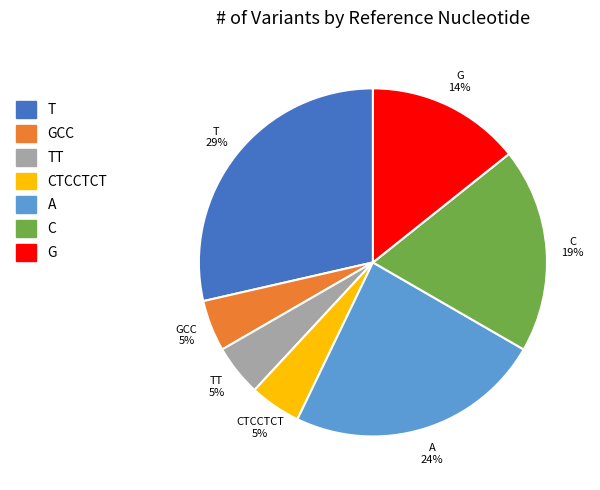

Between A and T, which is larger?

T